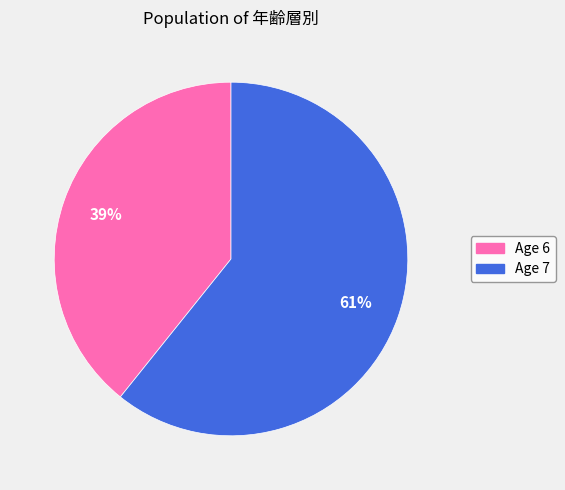

To the nearest percent, what is the average slice percentage?

50%